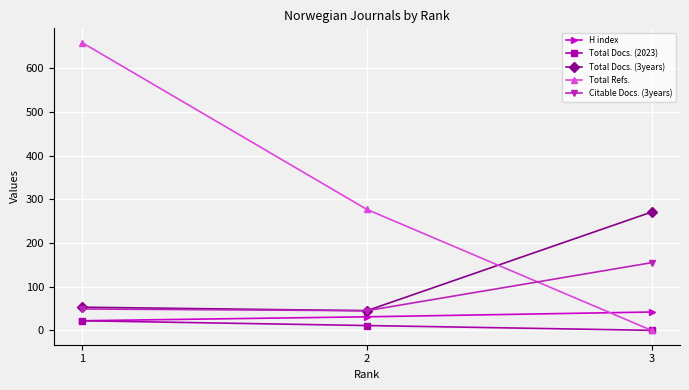

Reading right to left, what are all the values shown in this chart?

H index: 3=42	2=31	1=22
Total Docs. (2023): 3=0	2=11	1=22
Total Docs. (3years): 3=271	2=45	1=53
Total Refs.: 3=0	2=277	1=659
Citable Docs. (3years): 3=155	2=45	1=49